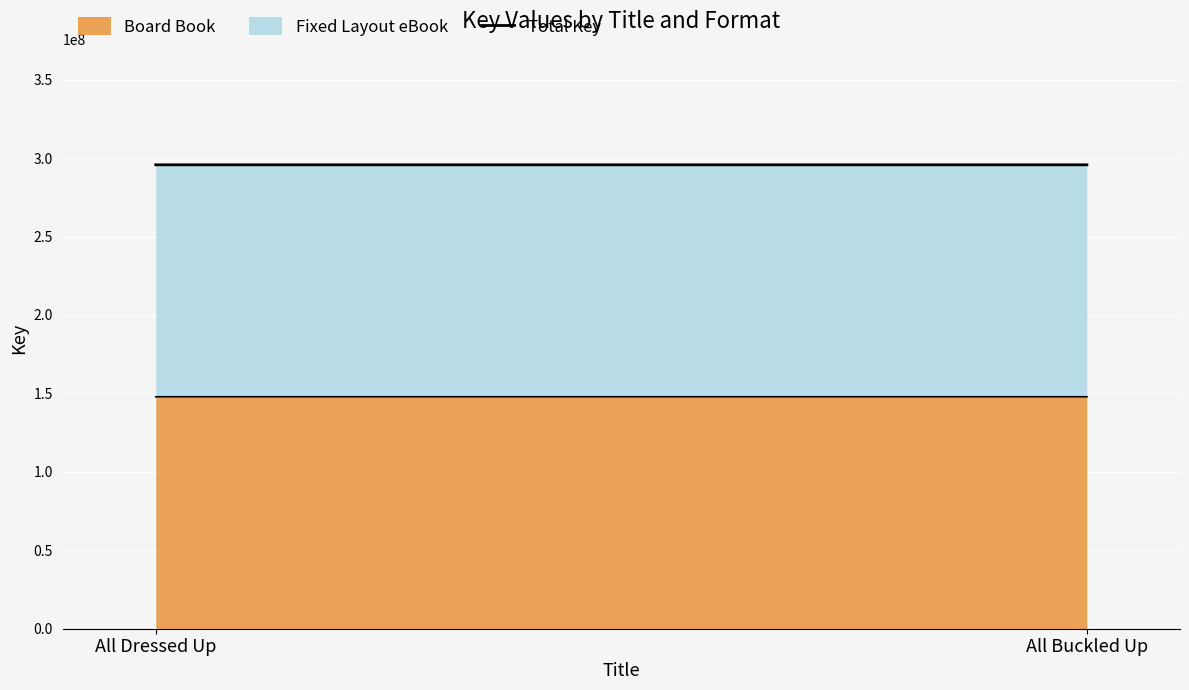

How many values are between 295735062 and 295736936?

2